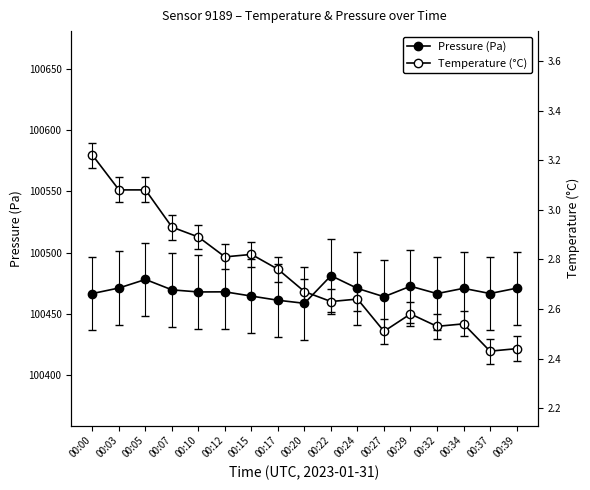

Reading left to right, list all the values displayed in this chart.

Pressure (Pa): 100466.6	100471.1	100478.1	100469.6	100467.8	100467.9	100464.5	100461.1	100458.6	100481.2	100470.7	100463.9	100472.5	100466.5	100470.8	100466.6	100470.9
Temperature (°C): 3.2	3.1	3.1	2.9	2.9	2.8	2.8	2.8	2.7	2.6	2.6	2.5	2.6	2.5	2.5	2.4	2.4